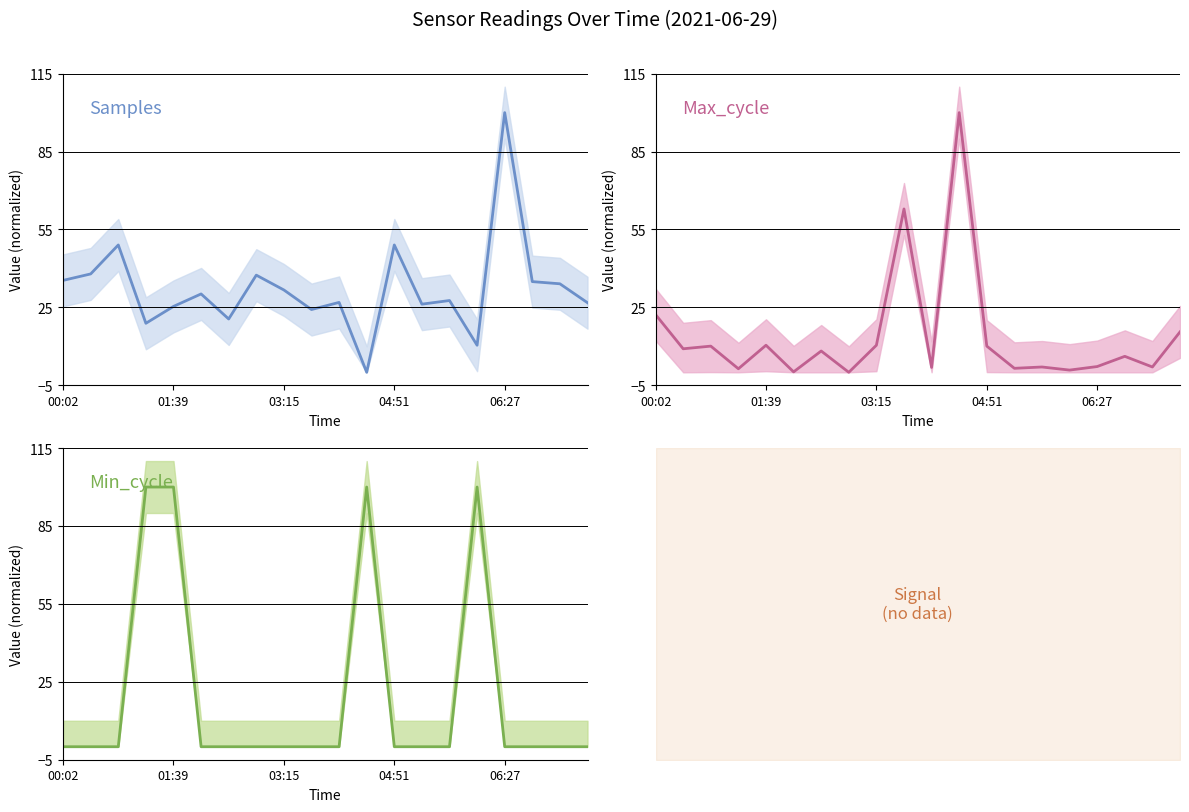

How many lines are shown in the chart?

3